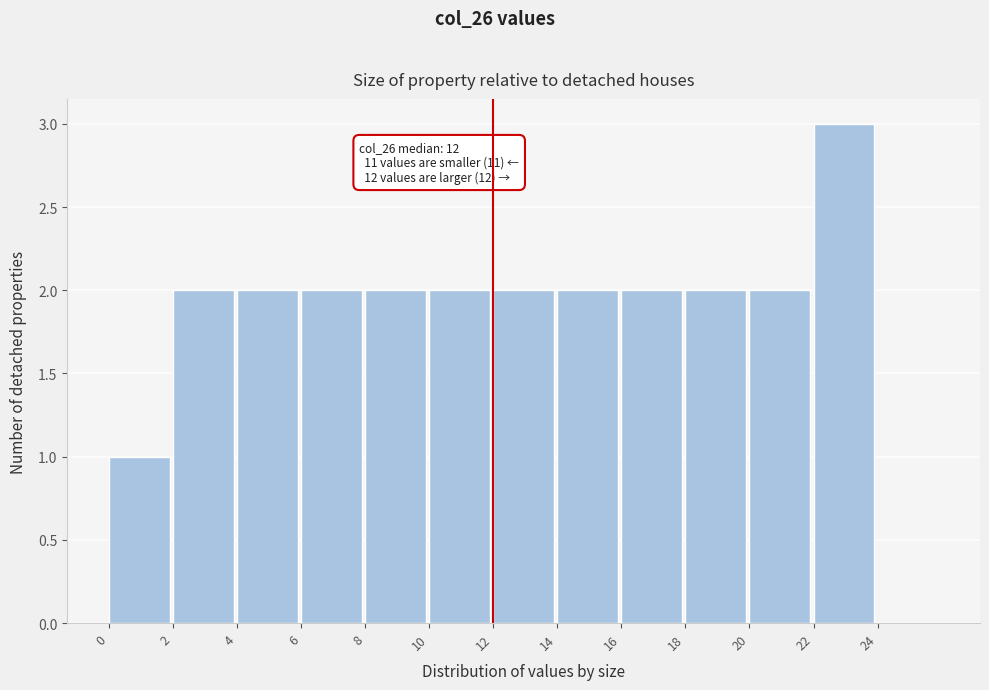

Over which range of the x-axis is the bar tallest?

22 to 24